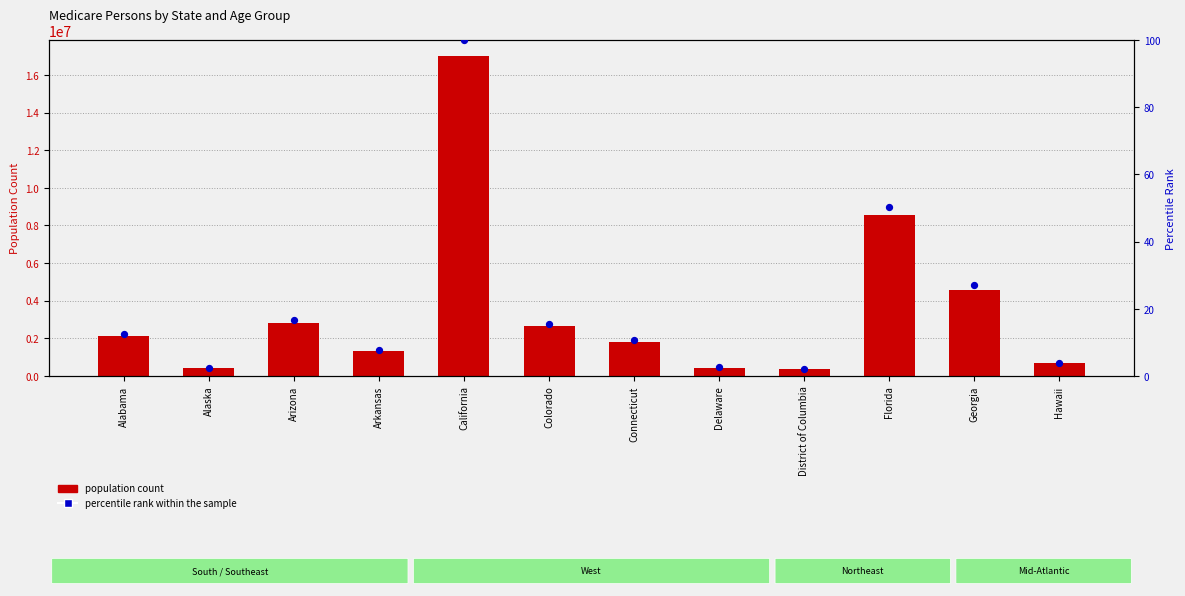

Is the value of Under 20 at Colorado greater than the value of percentile rank within the sample at District of Columbia?

Yes